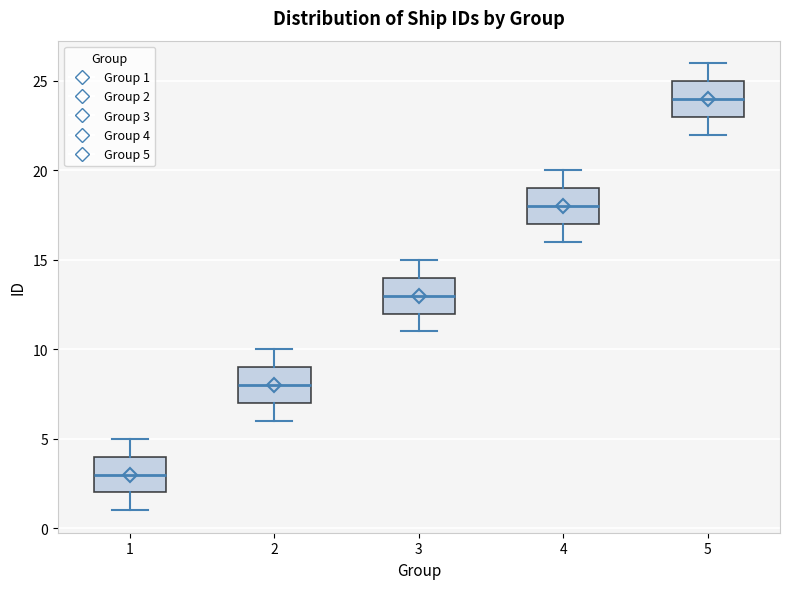

Which box's median line is the highest?

5